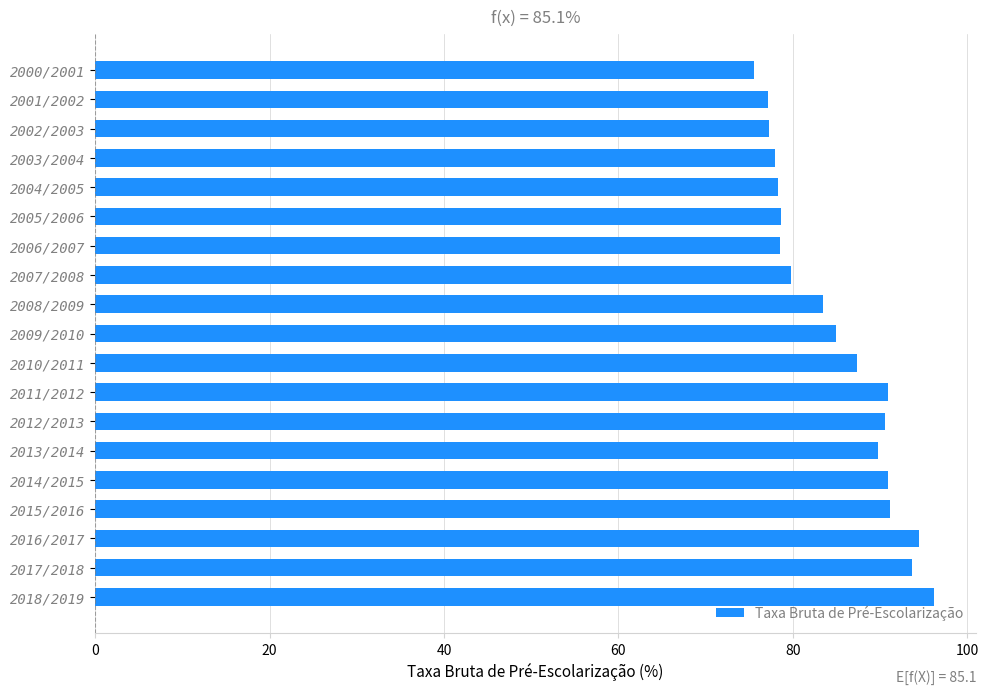

The chart shows a value of 89.8 at 2013/2014. True or false?

True